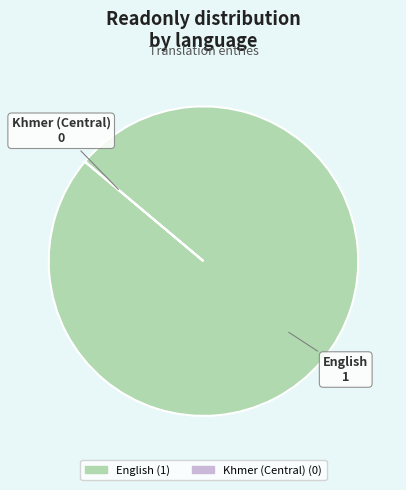

Which category has the biggest portion of the pie?

English